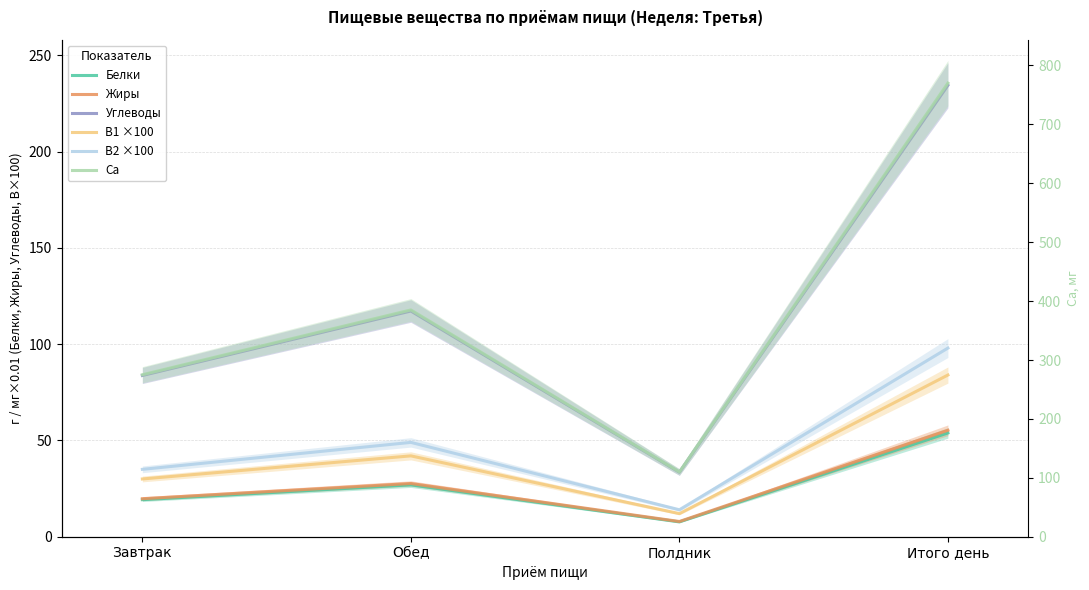

The value of B2 ×100 at Завтрак is 59.2. True or false?

False